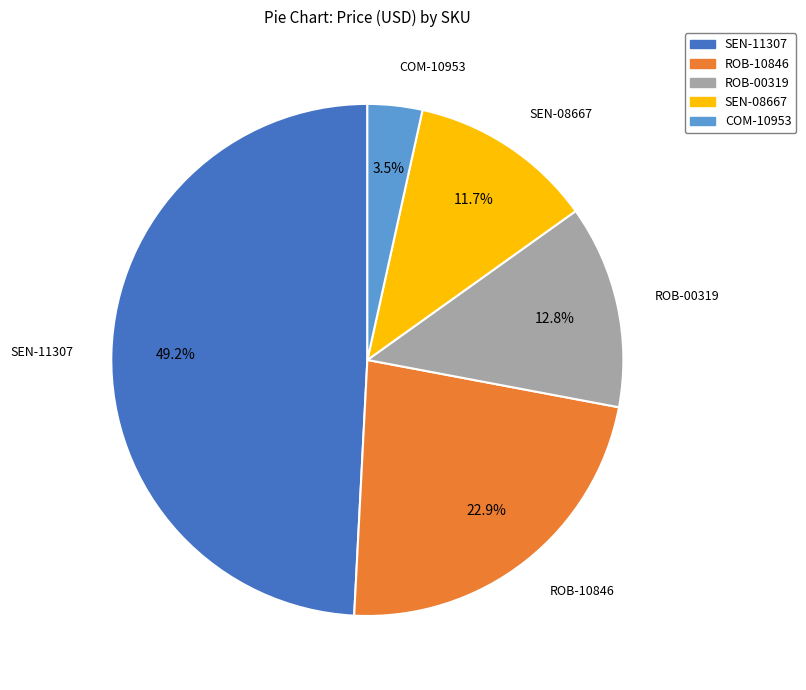

How many slices are in this pie chart?

5